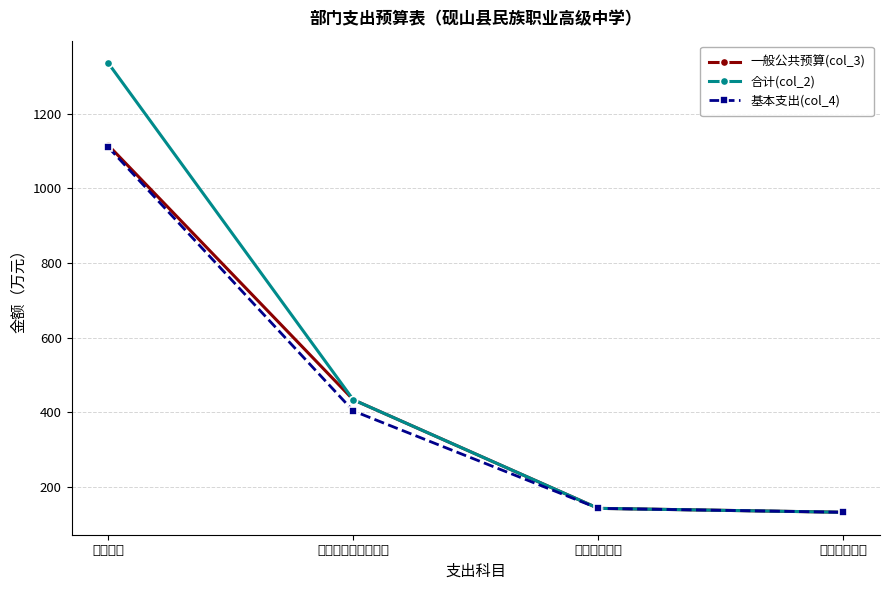

What are all the series names shown in the legend?

一般公共预算(col_3), 合计(col_2), 基本支出(col_4)